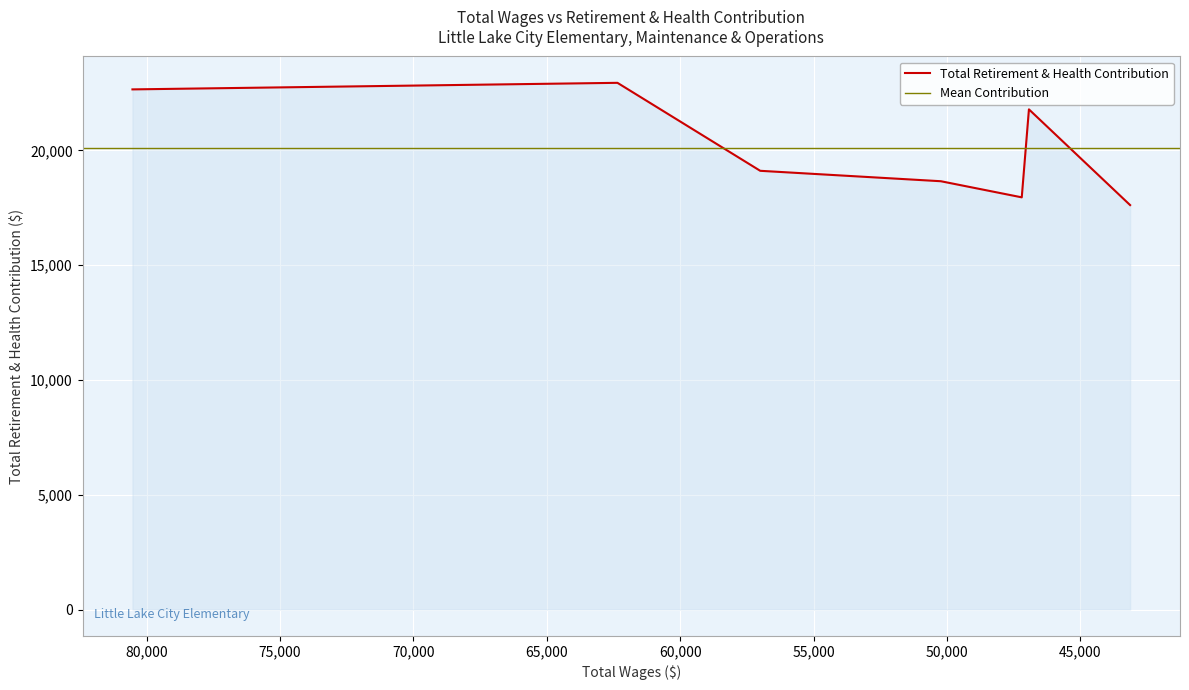

What value does the data have at 57000.0, to the nearest 100?

19100